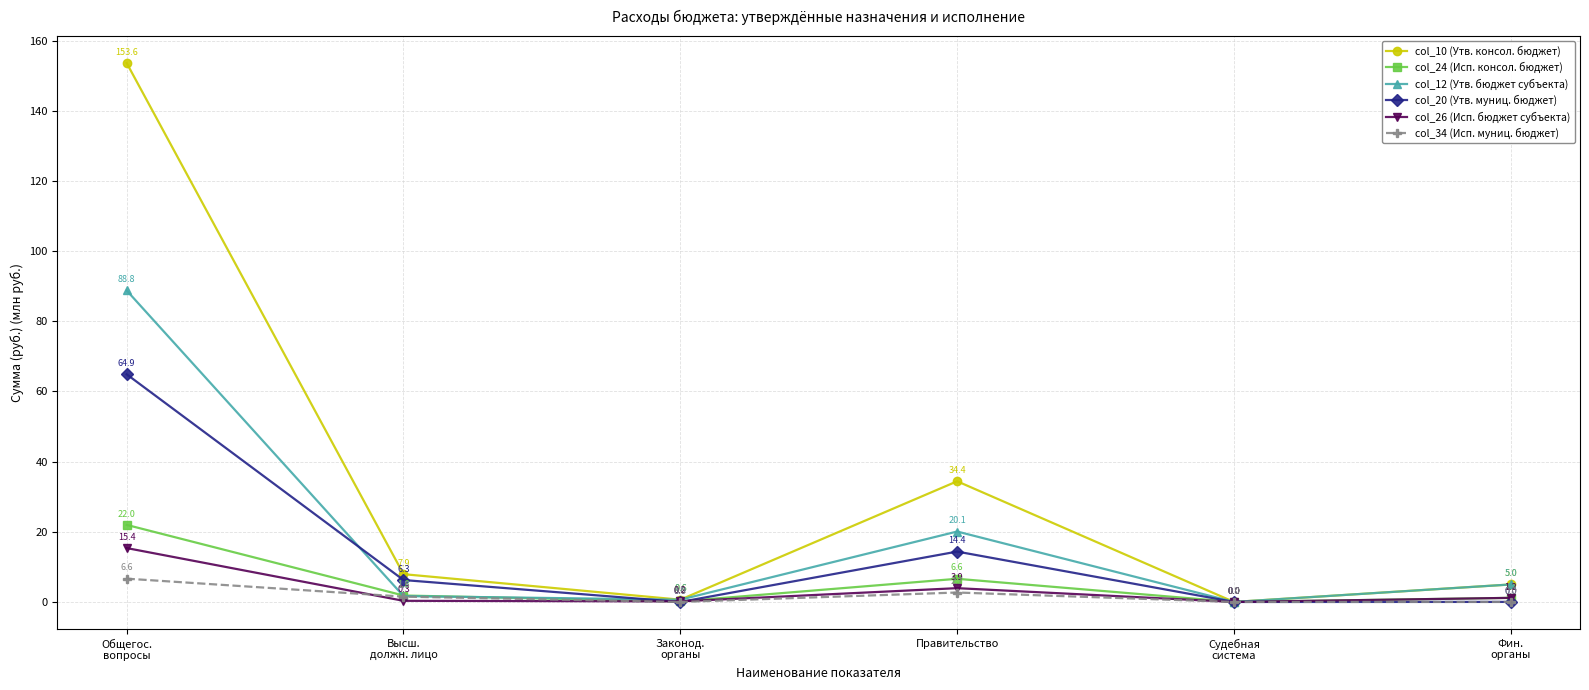

Count the number of categories in the chart.

6